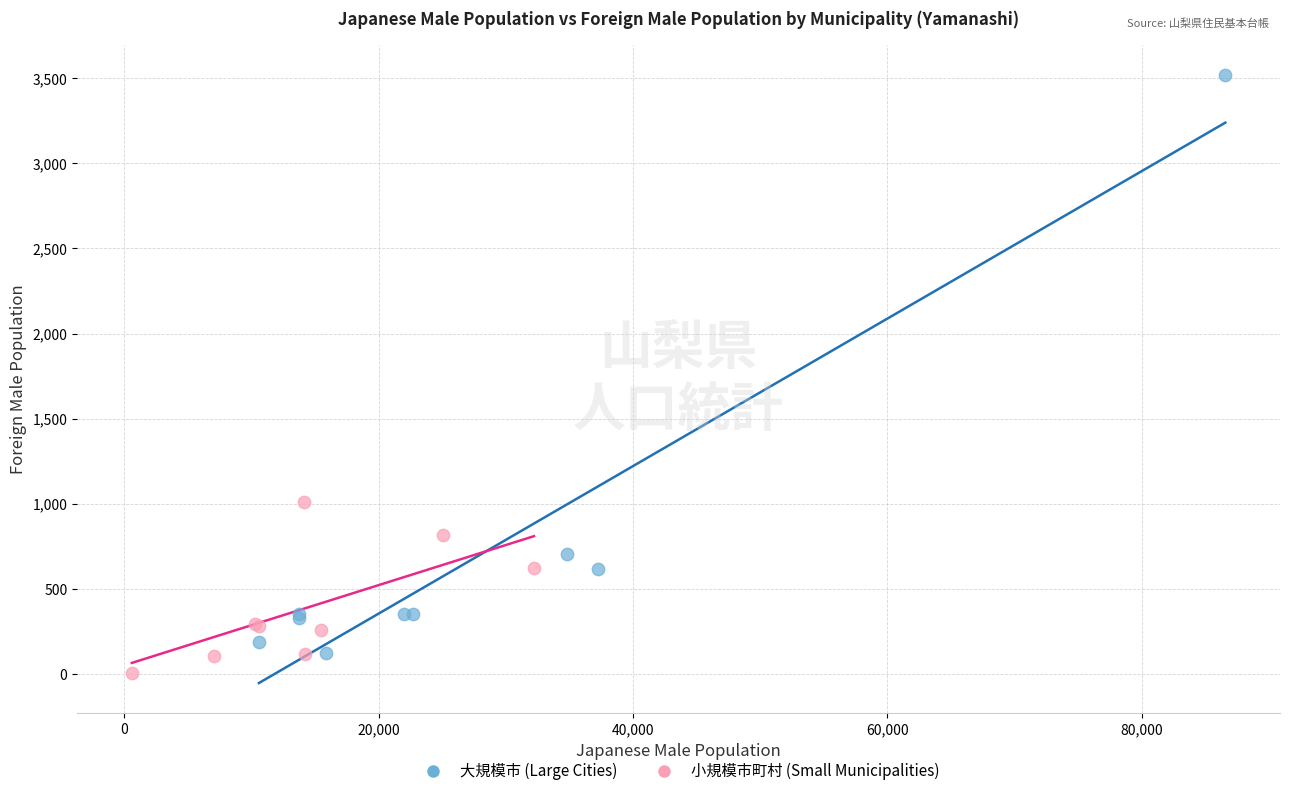

Which series has the largest Y range (max minus min)?

大規模市 (Large Cities)